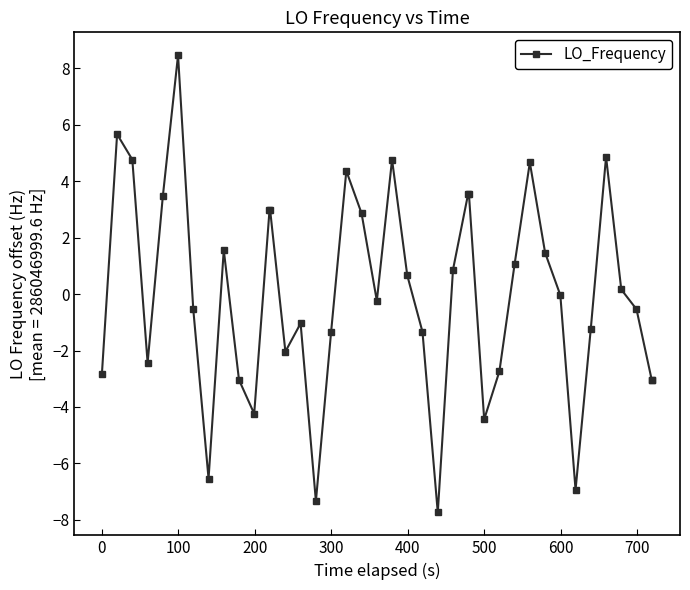

What is the difference between the maximum and second lowest values?

15.8